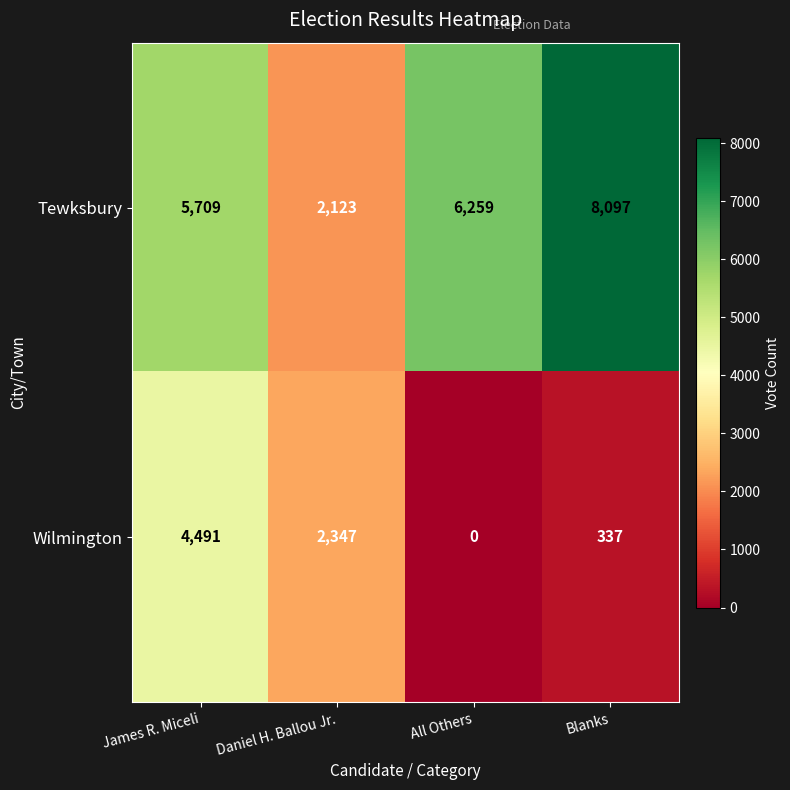

Count the number of categories in the chart.

4